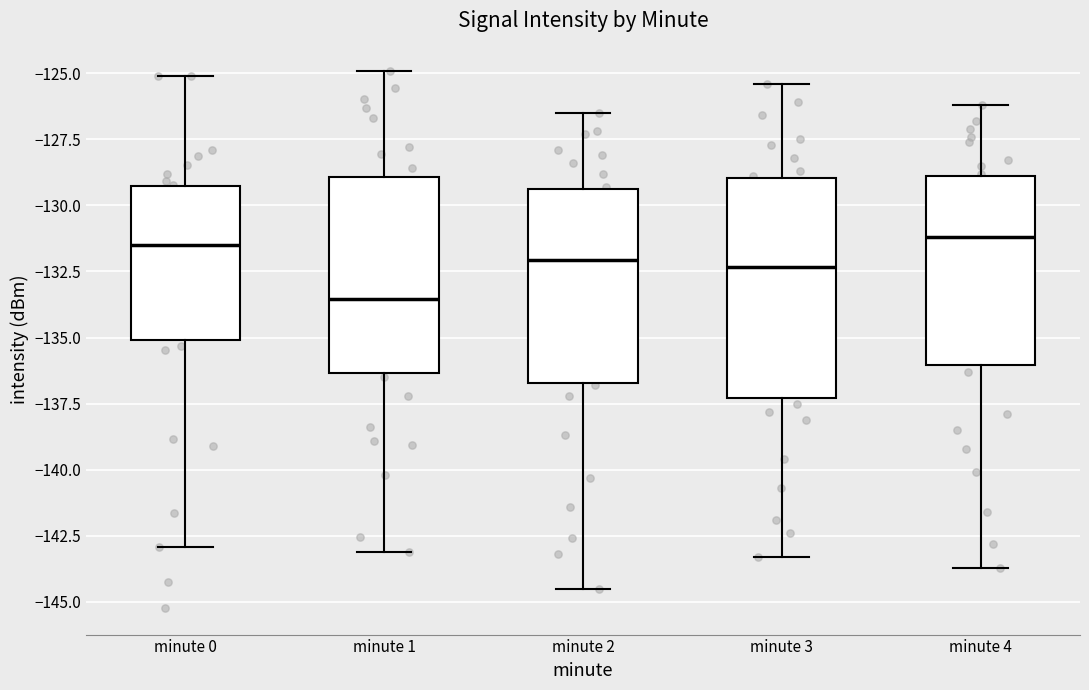

Reading left to right, read every box against the y-axis: the position of its median line, the range the box covers, and the ends of its whiskers. The values are not printed on the chart, so give them approximately, as read against the axis.

minute 0: median -131.5, box -135.0 to -129.5, whiskers -143.0 to -125.0
minute 1: median -133.5, box -136.5 to -129.0, whiskers -143.0 to -125.0
minute 2: median -132.0, box -136.5 to -129.5, whiskers -144.5 to -126.5
minute 3: median -132.5, box -137.5 to -129.0, whiskers -143.5 to -125.5
minute 4: median -131.0, box -136.0 to -129.0, whiskers -143.5 to -126.0